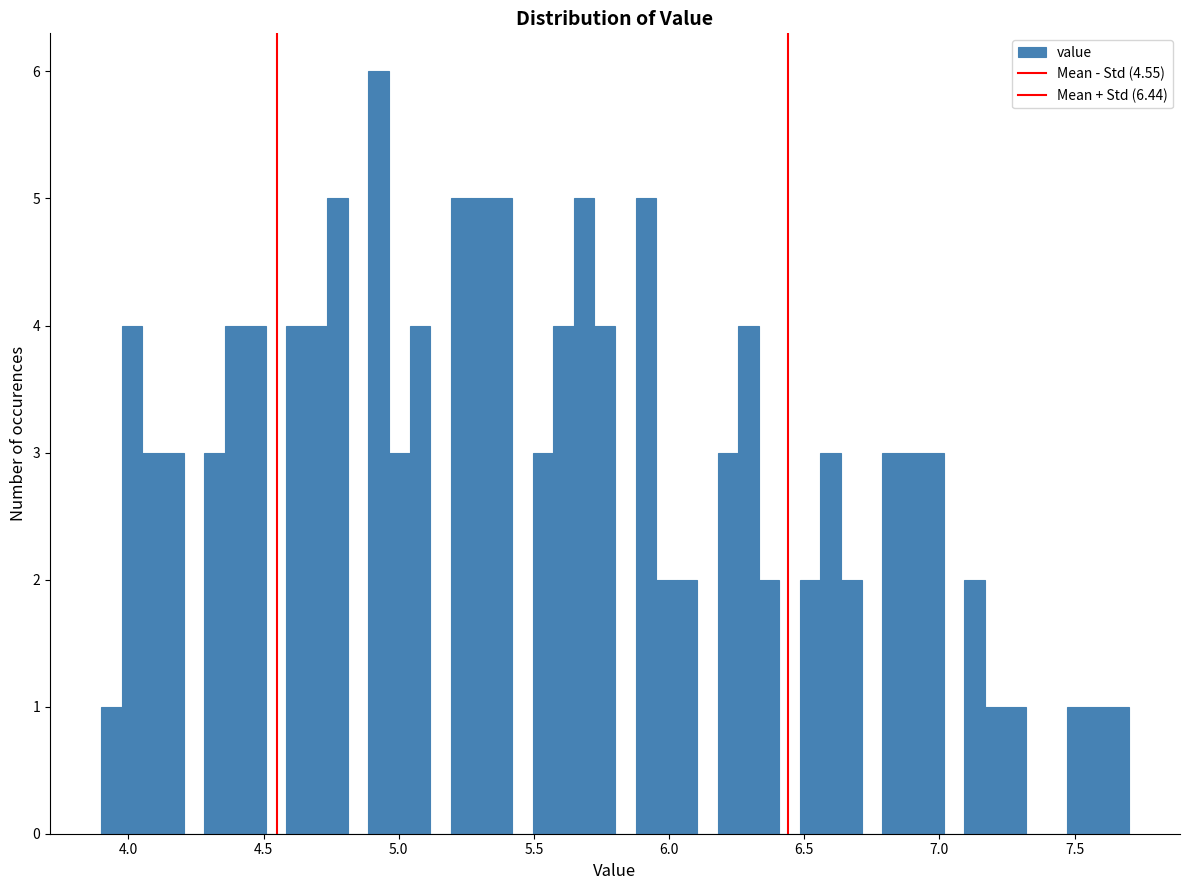

Read against the x-axis, roughly where is the centre of the tallest bar?

4.95